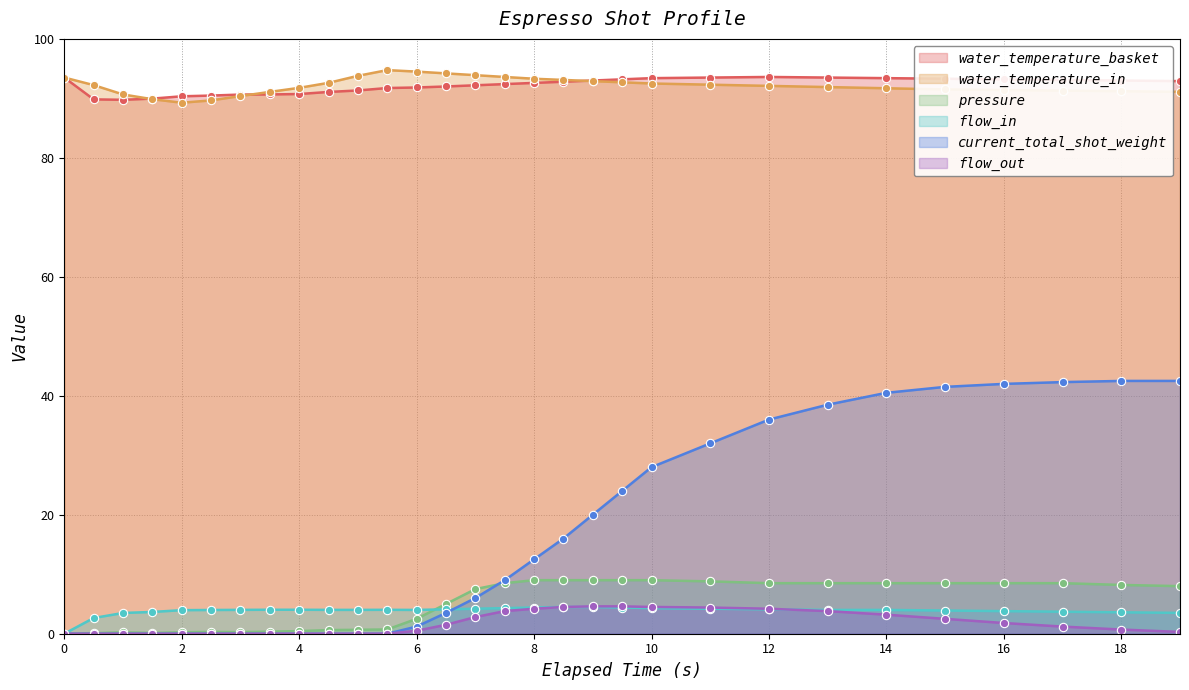

What is the difference between the maximum and minimum values in the pressure series?

9.0